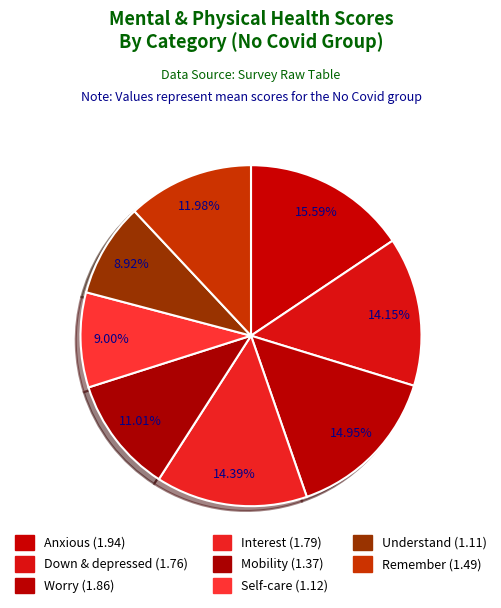

Which category has the smallest portion of the pie?

Understand